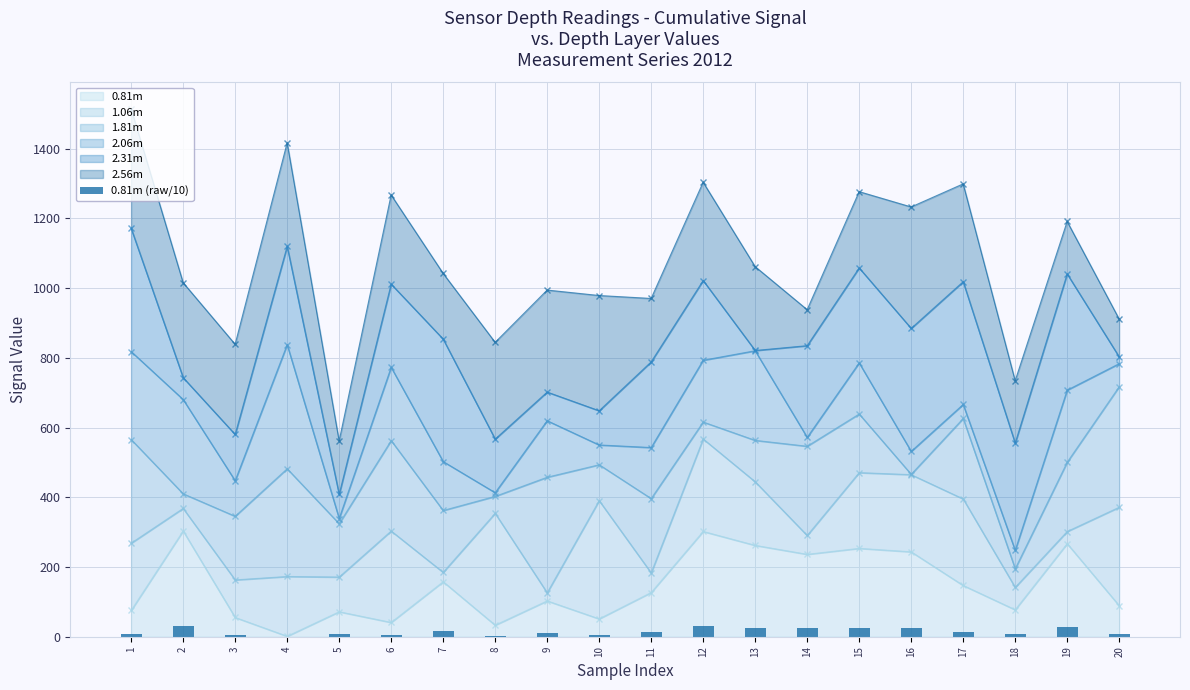

Approximately how many times larger is the value at 5 compared to 12?

0.2